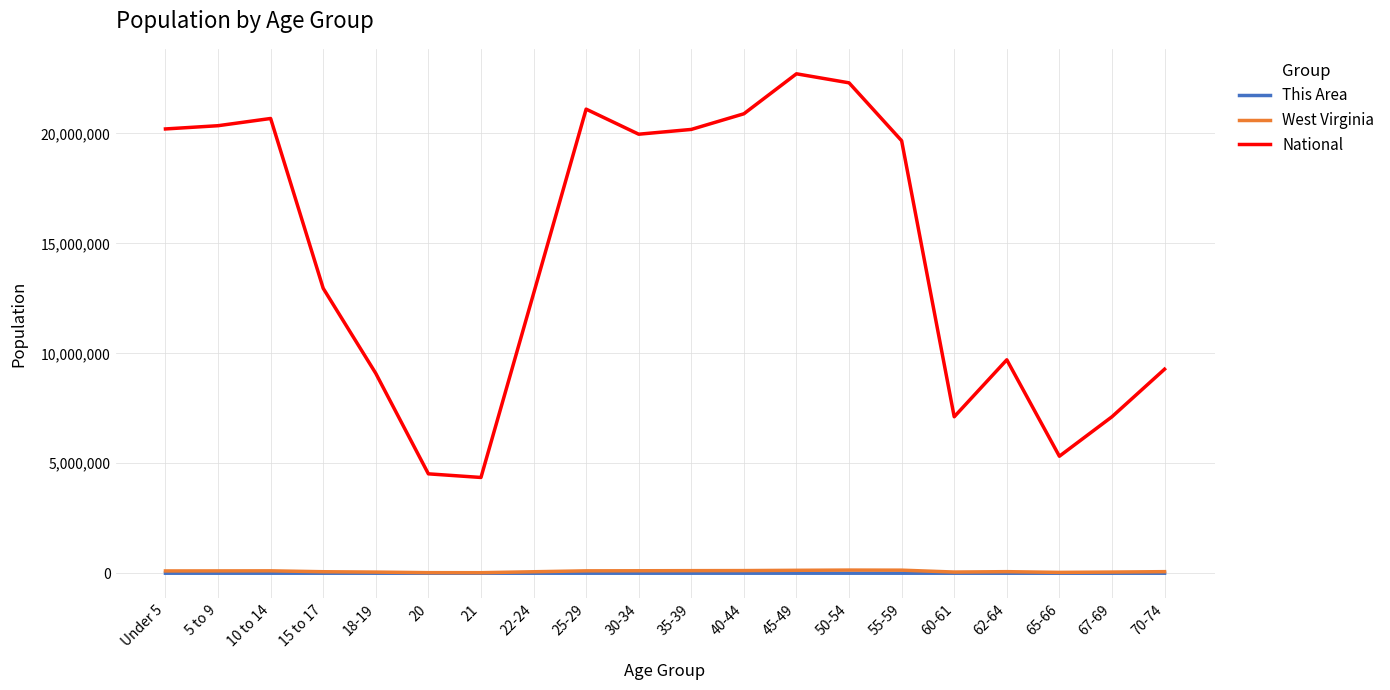

Which series has the widest spread of values?

National